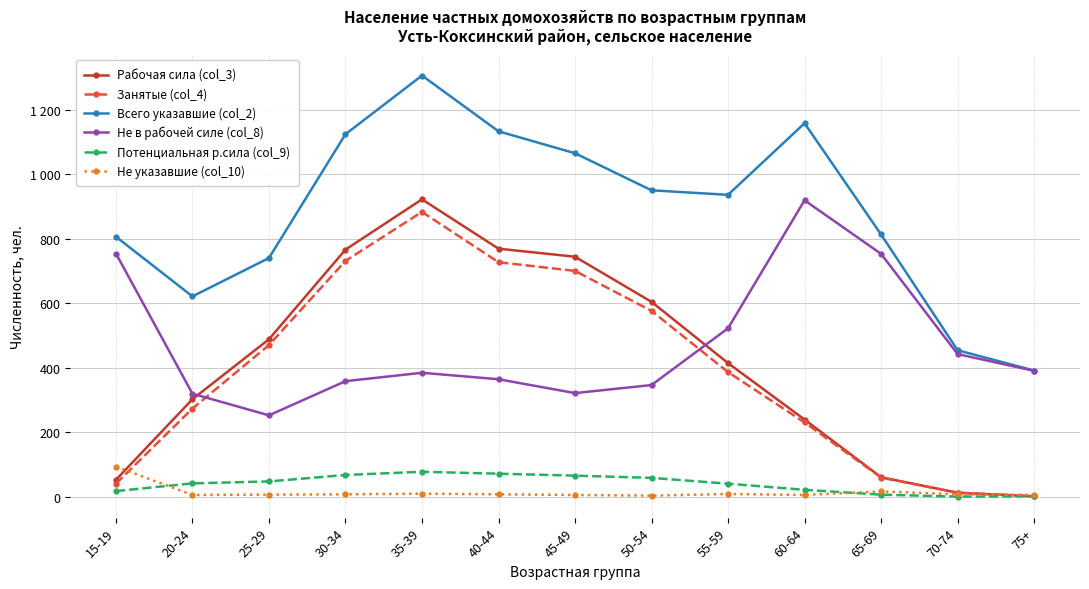

What are all the series names shown in the legend?

Рабочая сила (col_3), Занятые (col_4), Всего указавшие (col_2), Не в рабочей силе (col_8), Потенциальная р.сила (col_9), Не указавшие (col_10)